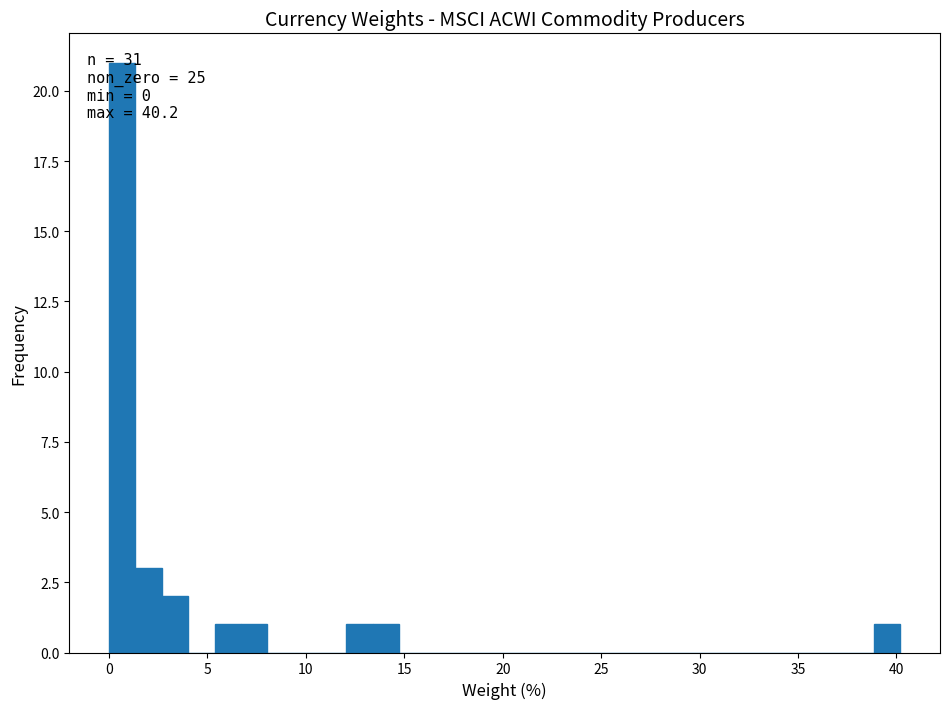

Read against the x-axis, roughly where is the centre of the tallest bar?

0.5